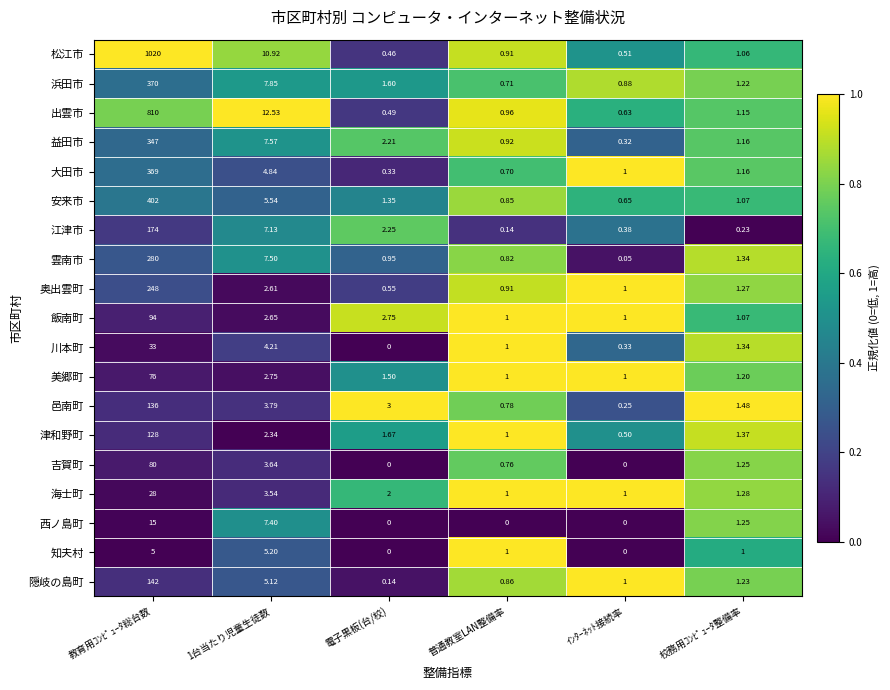

How many data points does each series have?

6